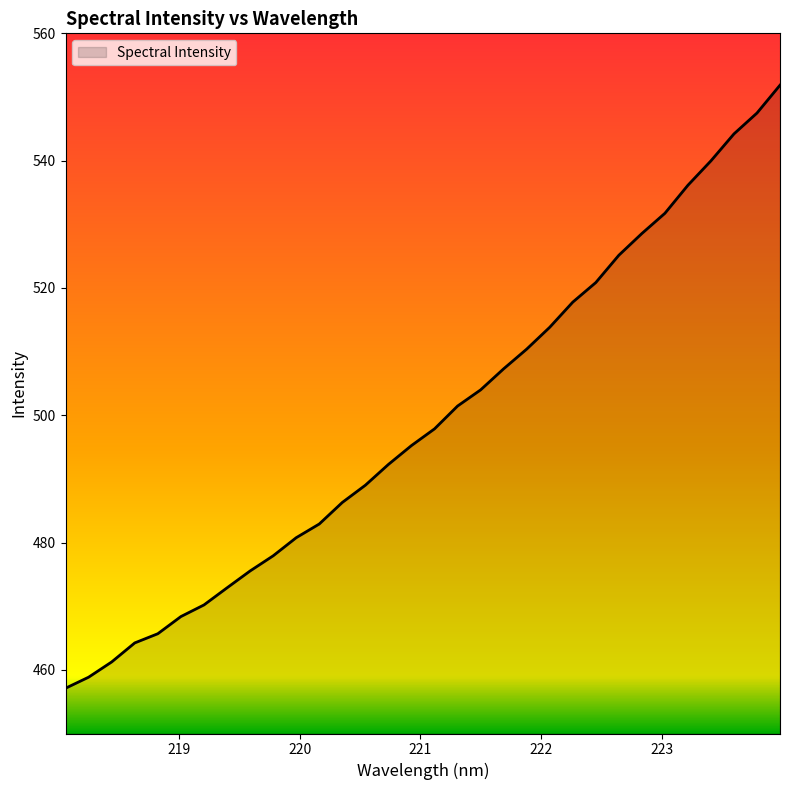

What is the difference between the maximum and minimum values?

94.7